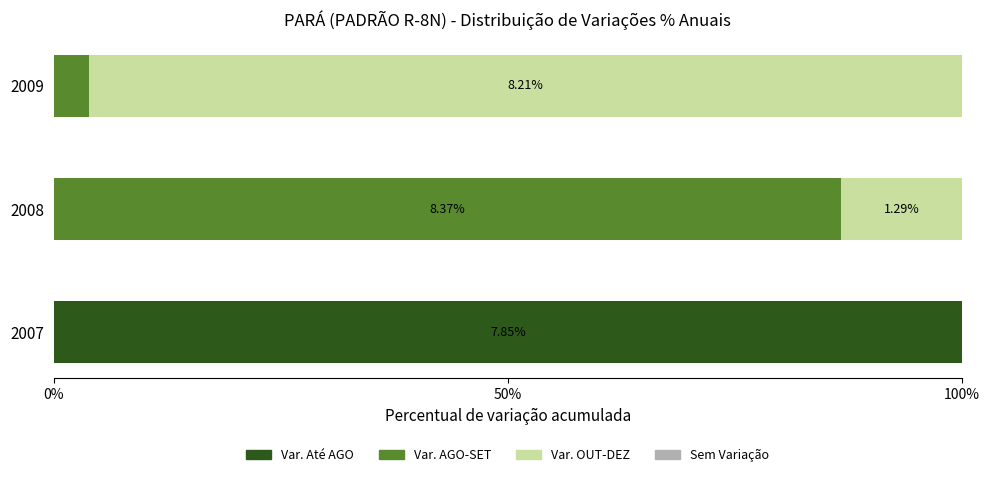

What is the total value across all series at 2009?

100.0